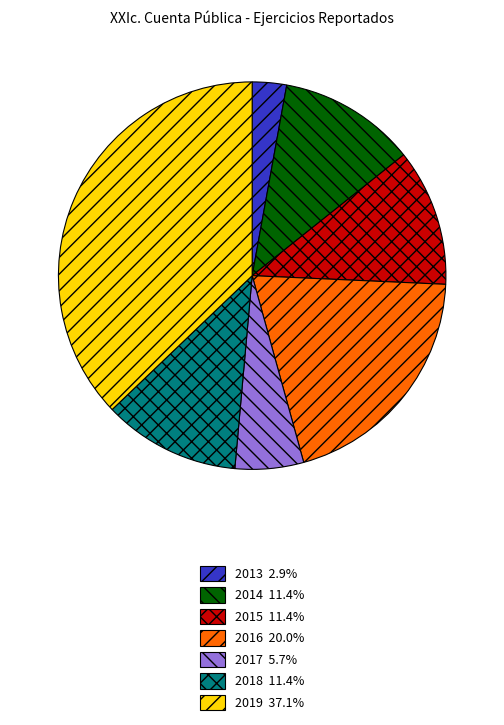

Do 2013 2.9% and 2014 11.4% together represent more than half of the pie?

No